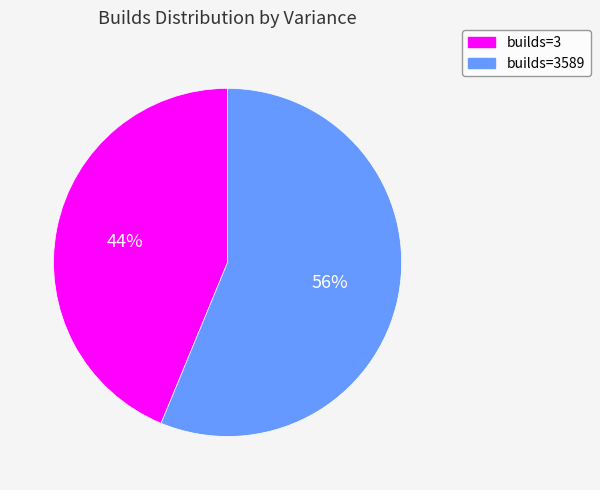

Which category has the smallest portion of the pie?

builds=3